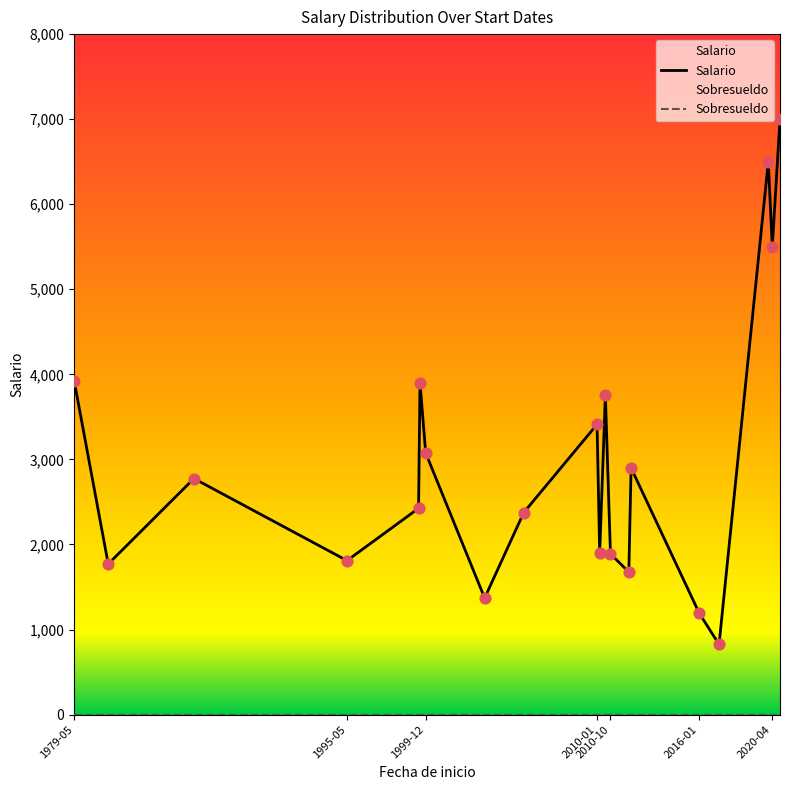

Which series has the largest total across all categories?

Salario